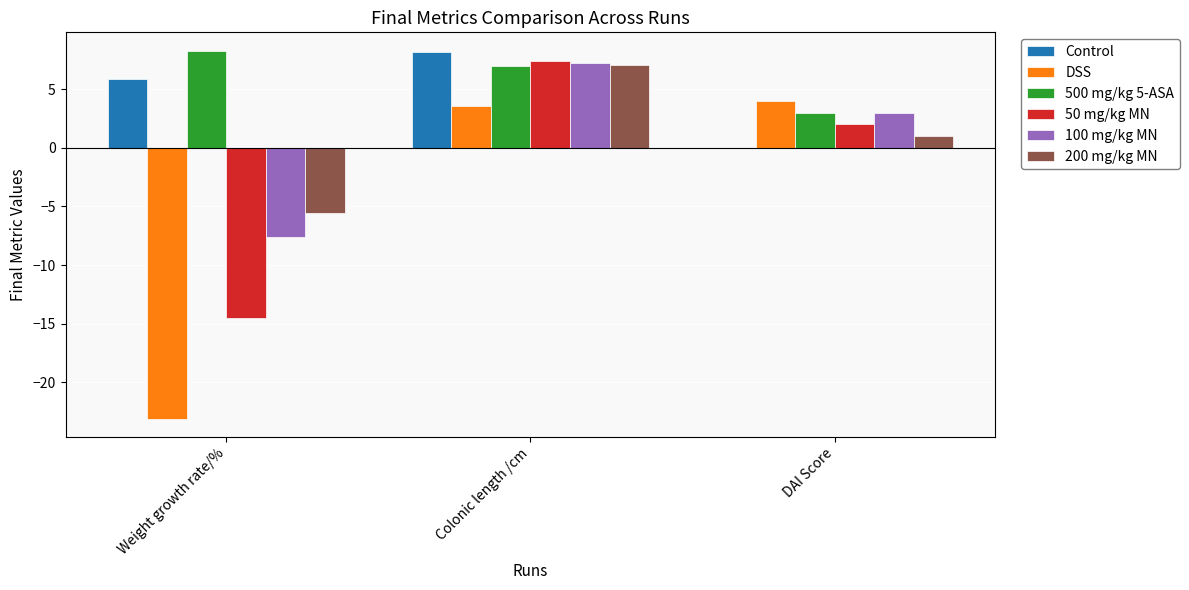

What is the highest value of the DSS series?

4.0